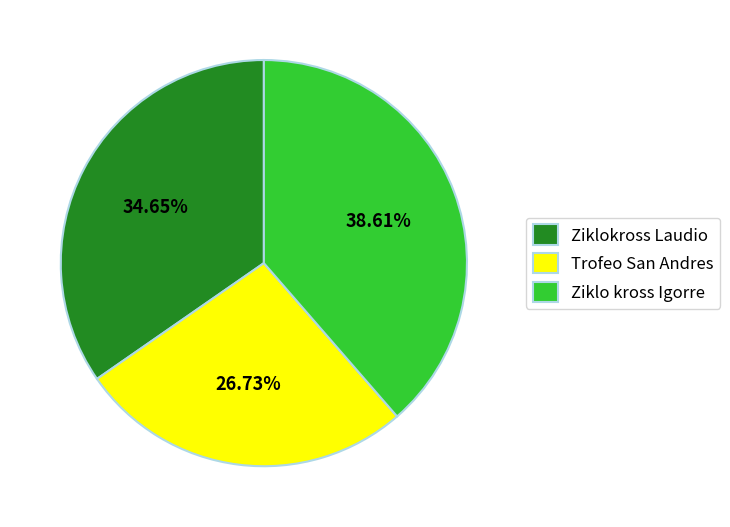

Approximately how many times larger is the value at Trofeo San Andres compared to Ziklokross Laudio?

0.8